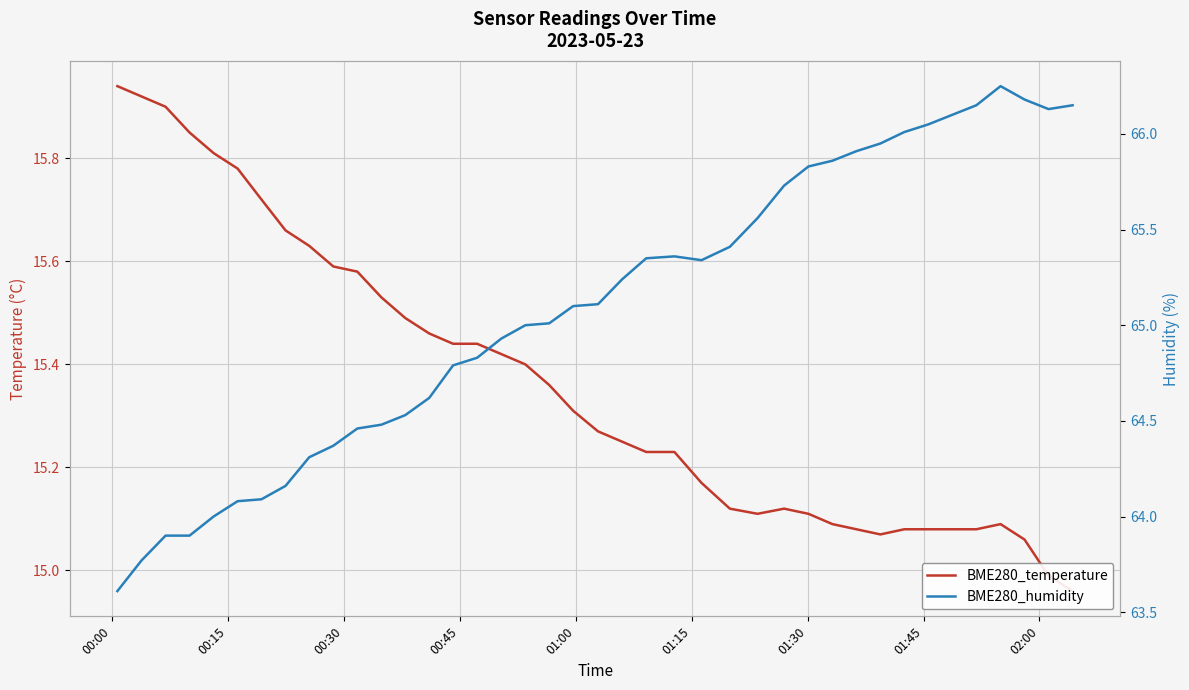

What is the highest value of the BME280_temperature series?

15.9